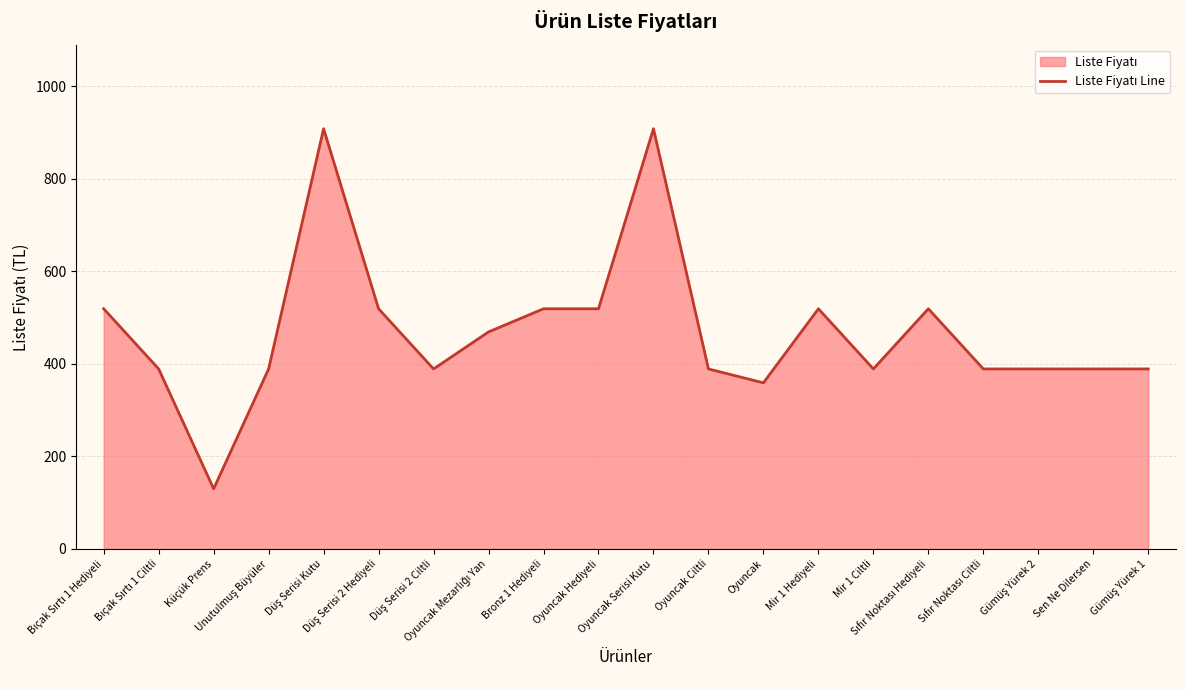

Approximately how many times larger is the value at Oyuncak compared to Küçük Prens?

2.8